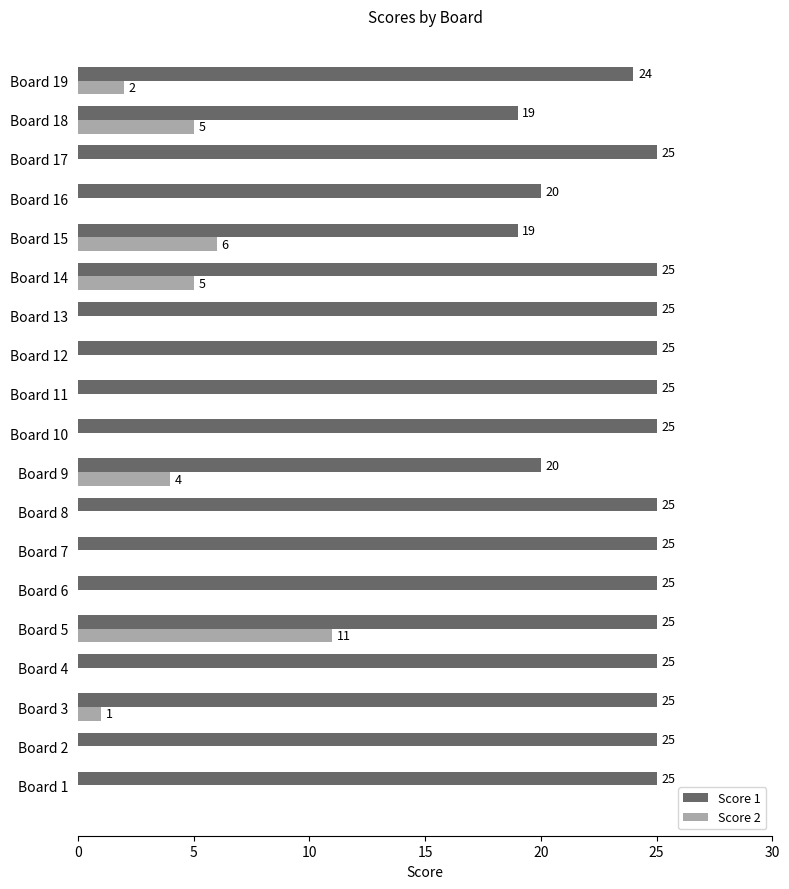

Which series changed the most between Board 3 and Board 16?

Score 1